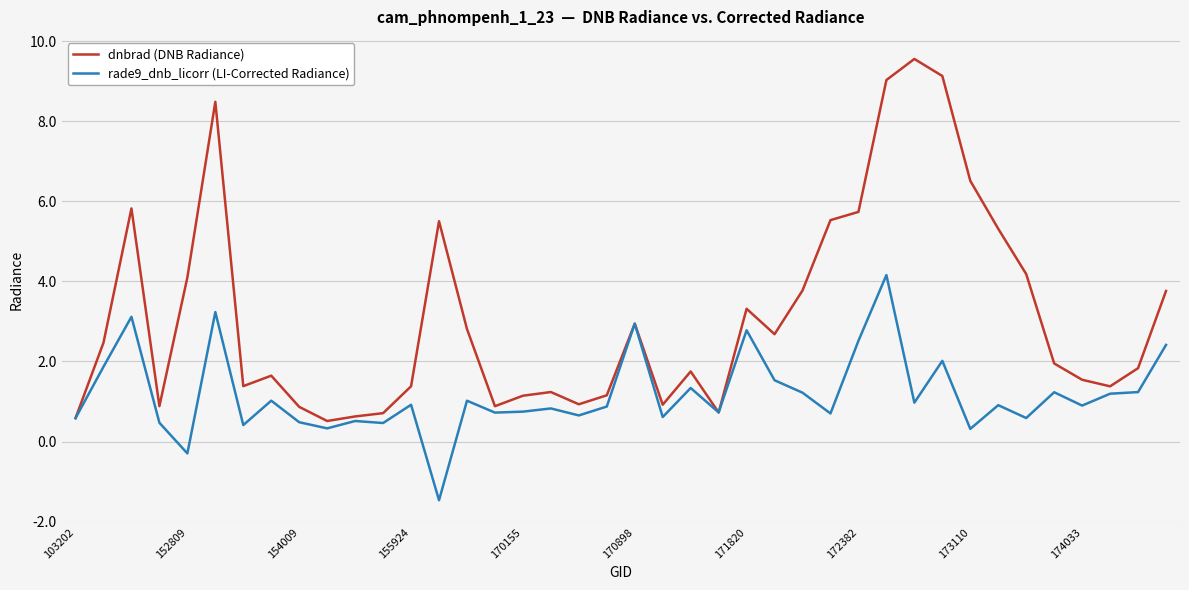

How many values in rade9_dnb_licorr (LI-Corrected Radiance) are above zero?

38